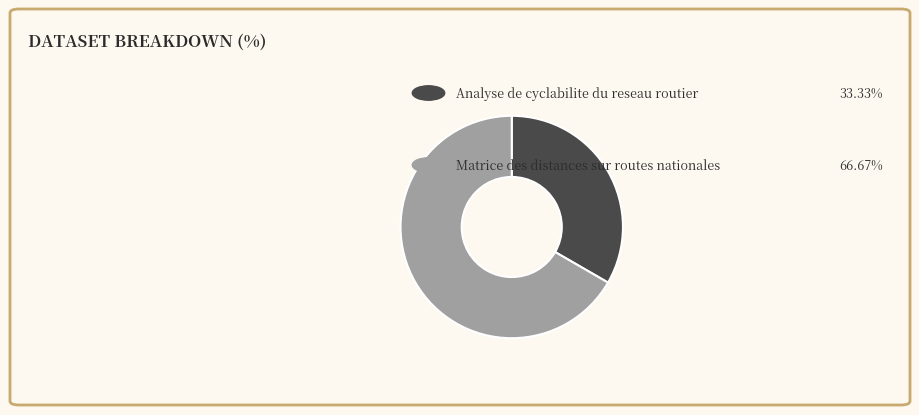

Does any single category account for the majority?

Yes